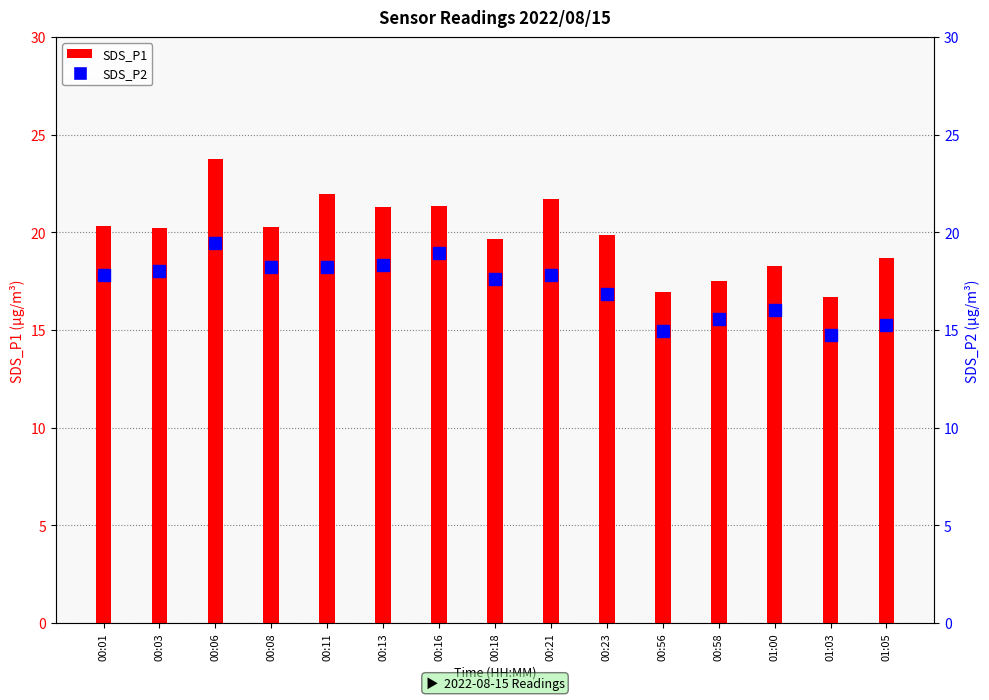

What is the highest value of the SDS_P1 series?

23.7